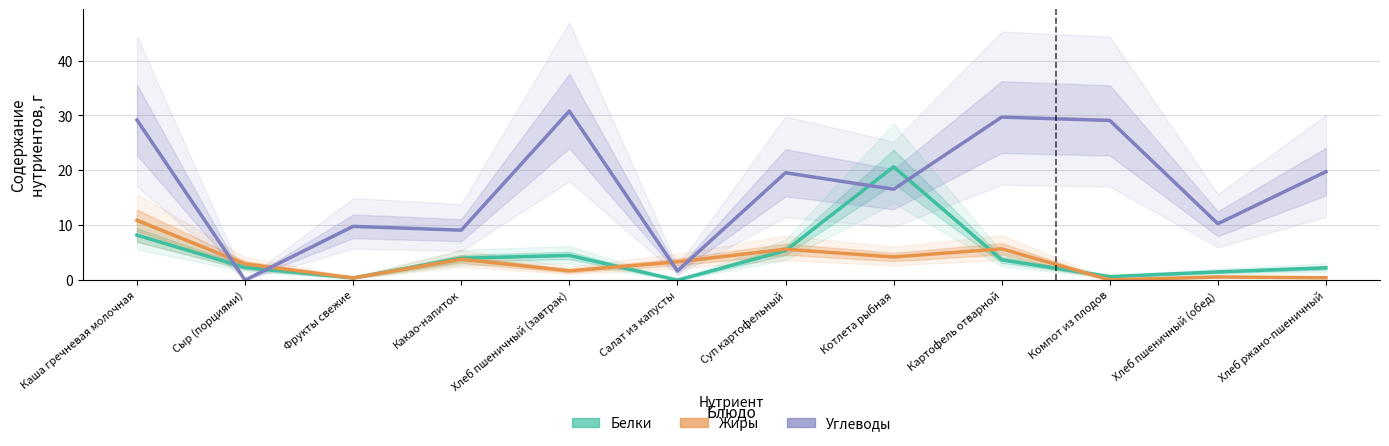

Where do Жиры and Углеводы first cross each other?

Каша гречневая молочная and Сыр (порциями)